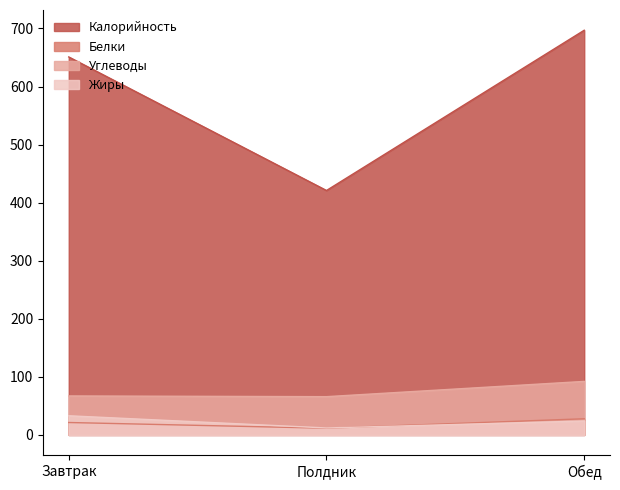

What is the average value of the Калорийность series?

589.7